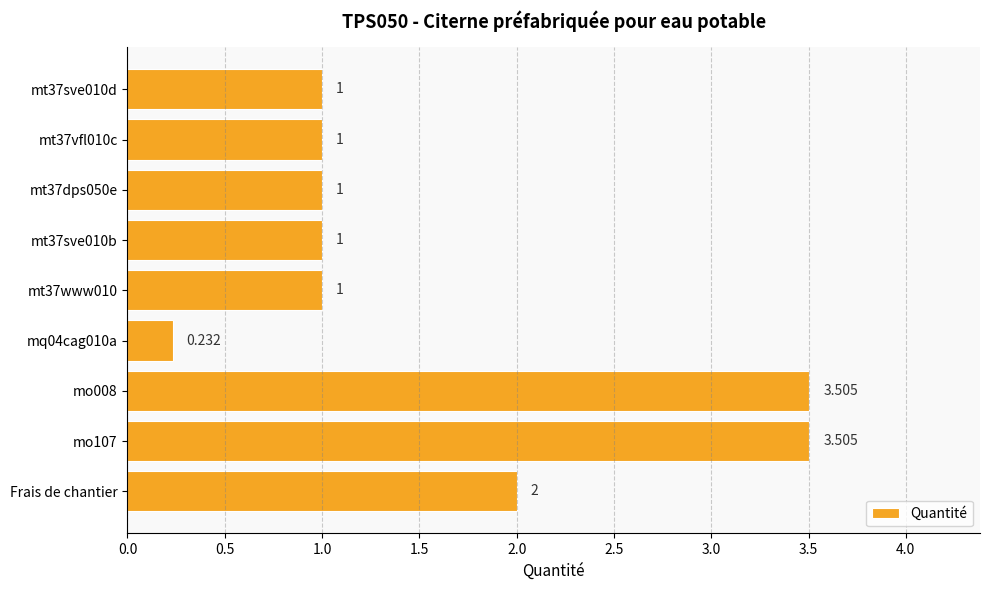

Between Frais de chantier and mt37www010, which is larger?

Frais de chantier